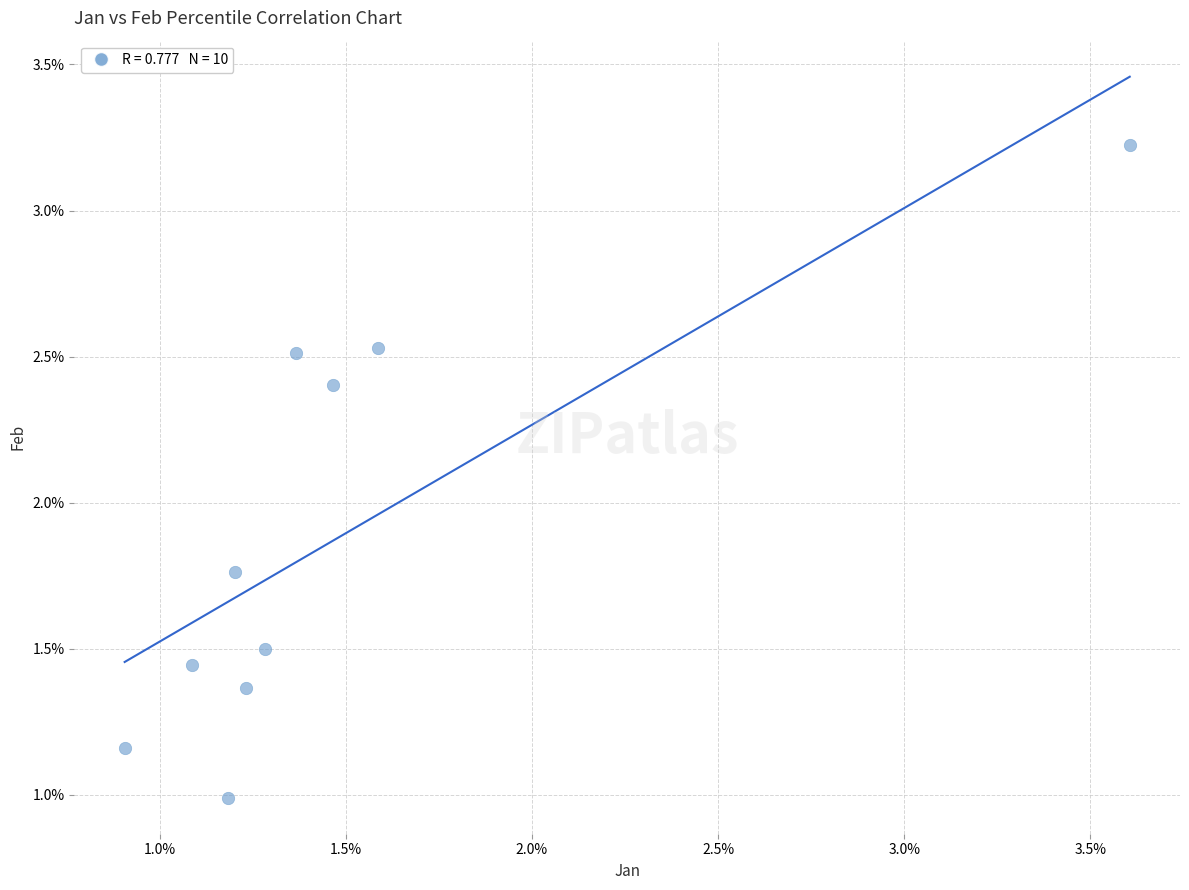

What is the range of Y values (max minus min)?

2.2